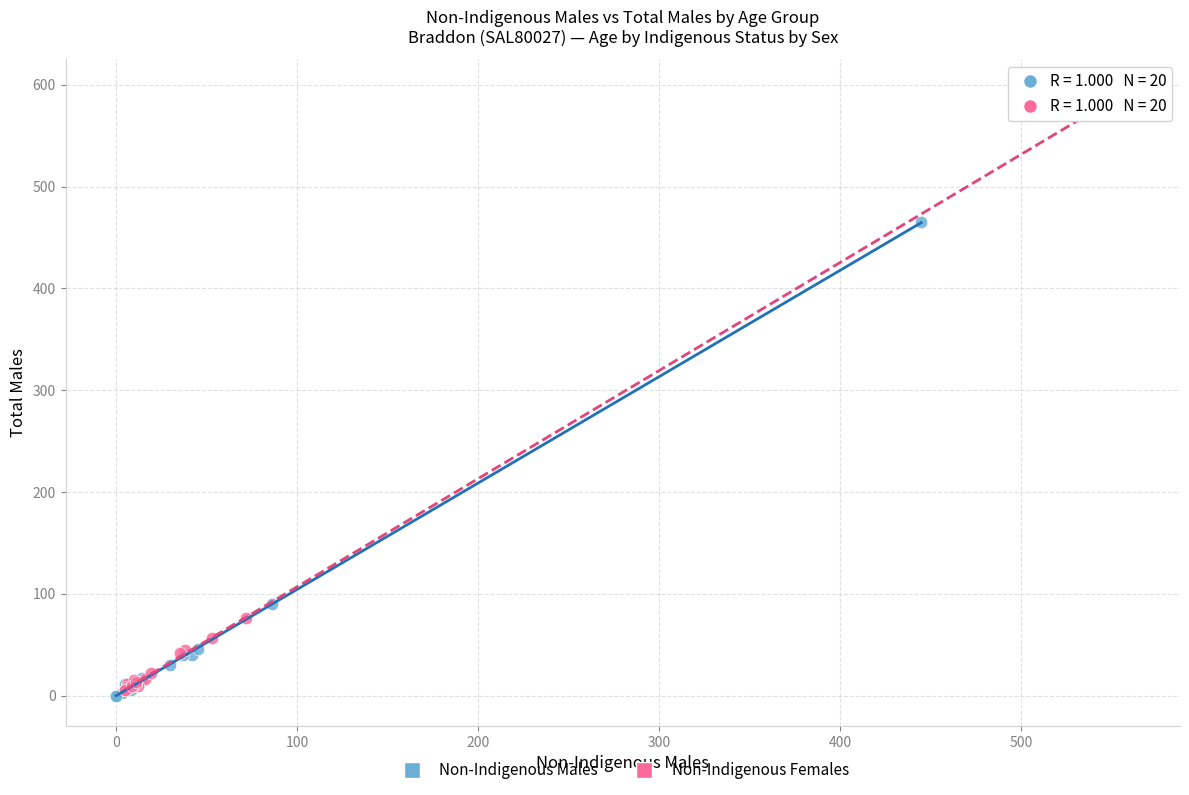

Which series reaches the maximum Y coordinate?

Non-Indigenous Females